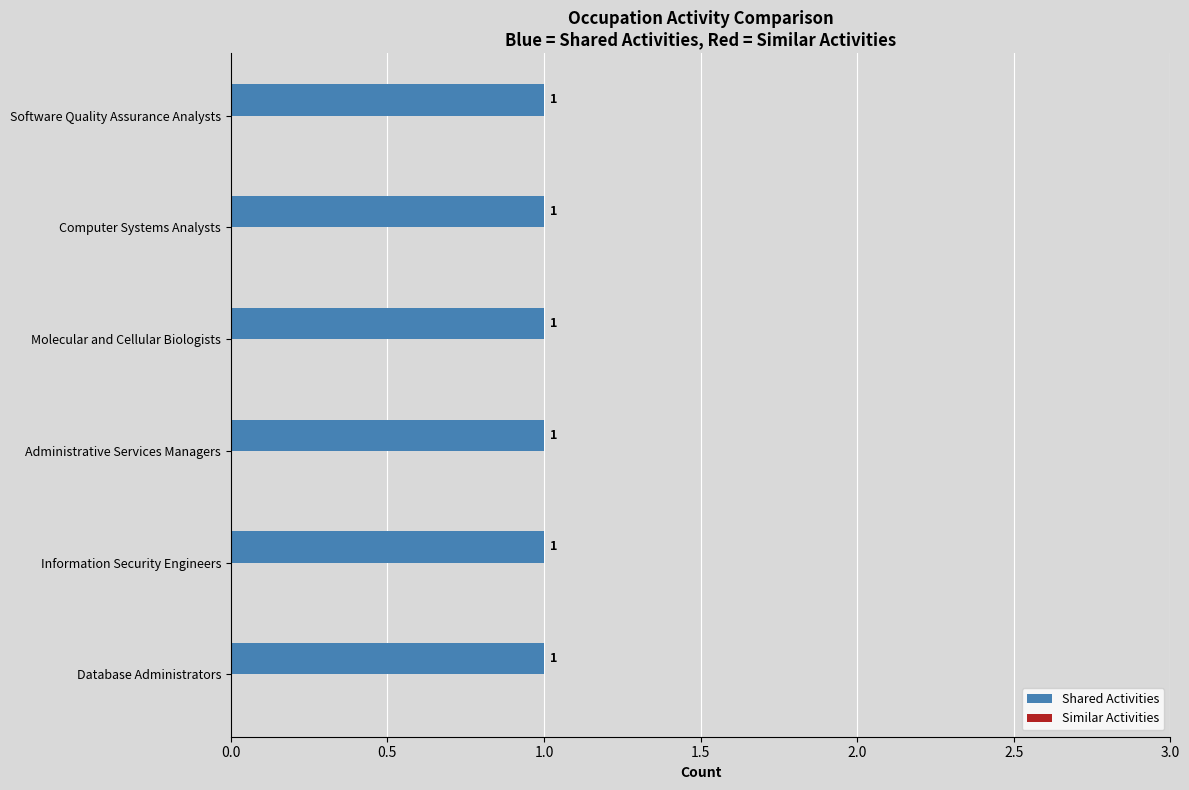

Which label corresponds to the largest value in the chart?

Database Administrators